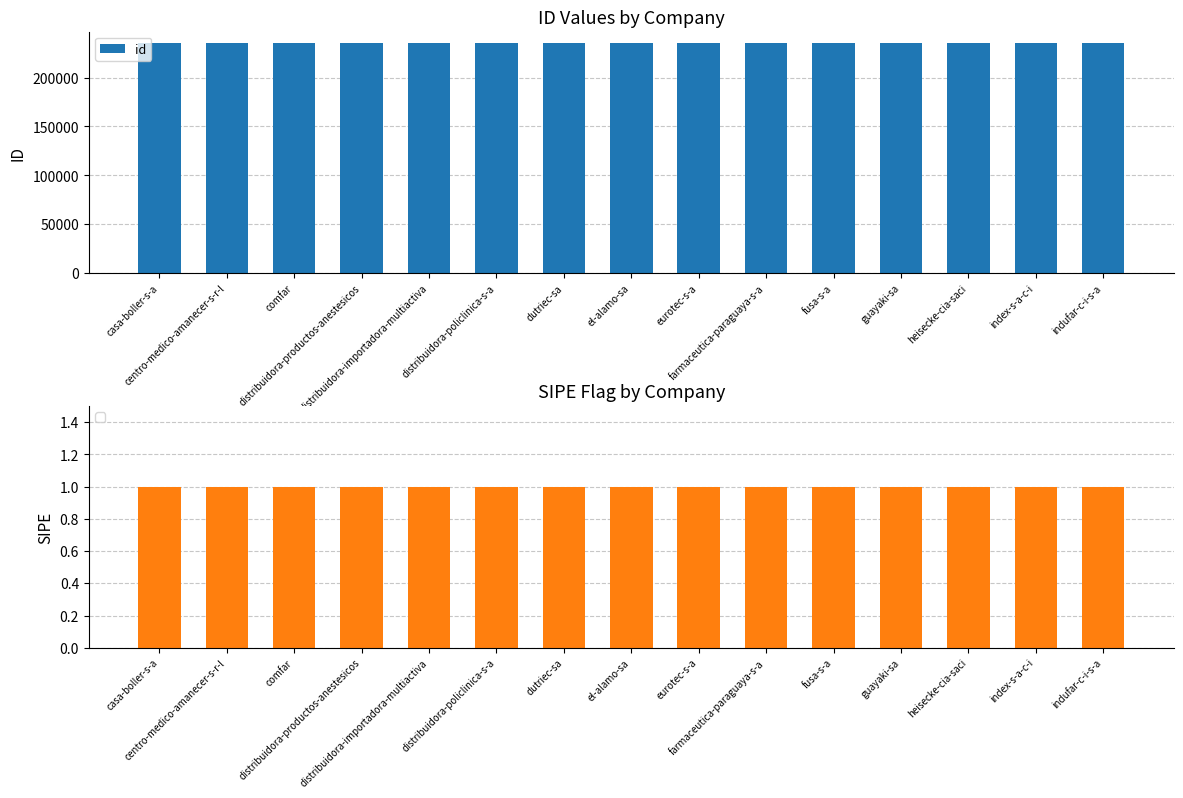

Rank the categories by value from highest to lowest.

eurotec-s-a, indufar-c-i-s-a, index-s-a-c-i, distribuidora-productos-anestesicos, heisecke-cia-saci, guayaki-sa, fusa-s-a, farmaceutica-paraguaya-s-a, el-alamo-sa, dutriec-sa, distribuidora-policlinica-s-a, distribuidora-importadora-multiactiva, comfar, centro-medico-amanecer-s-r-l, casa-boller-s-a